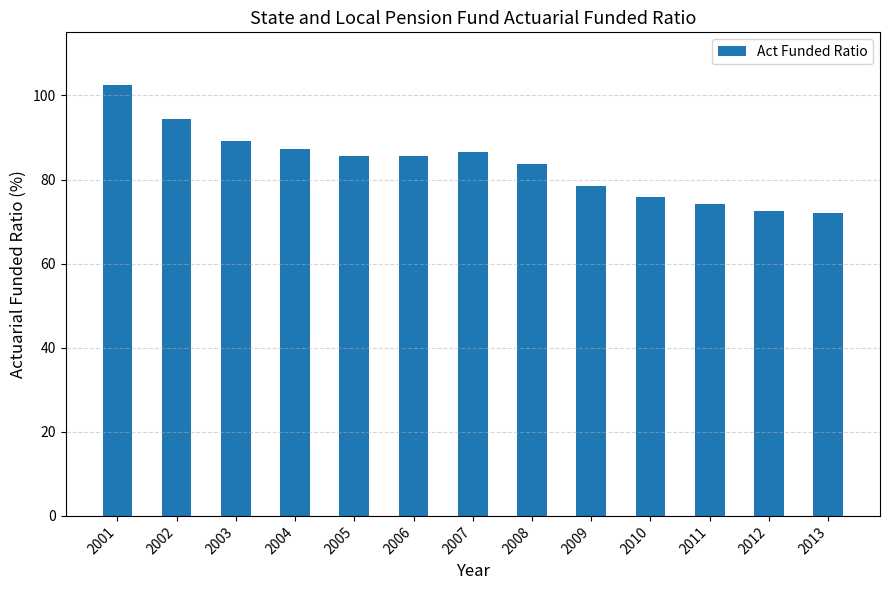

What is the difference between the second highest and minimum values?

22.4